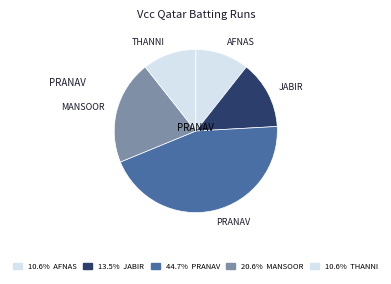

How many slices are in this pie chart?

5